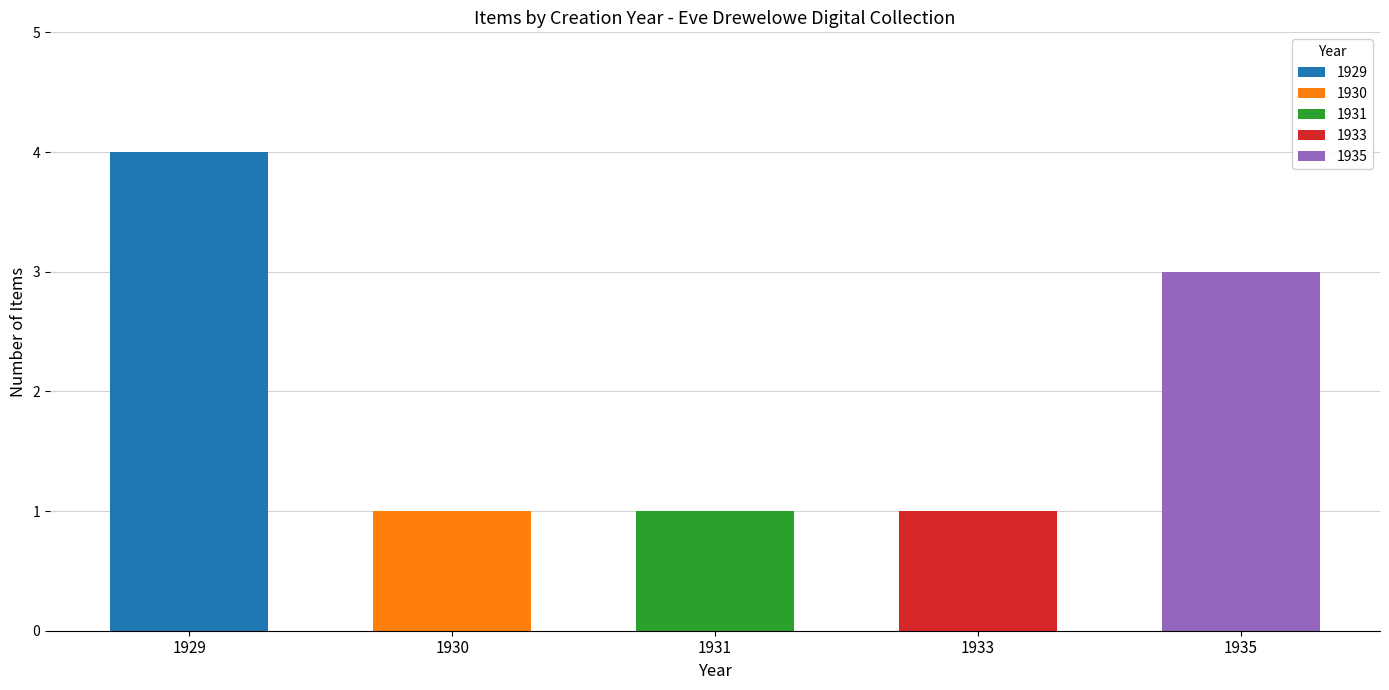

The value of 1931 at 16486 is 0. True or false?

False